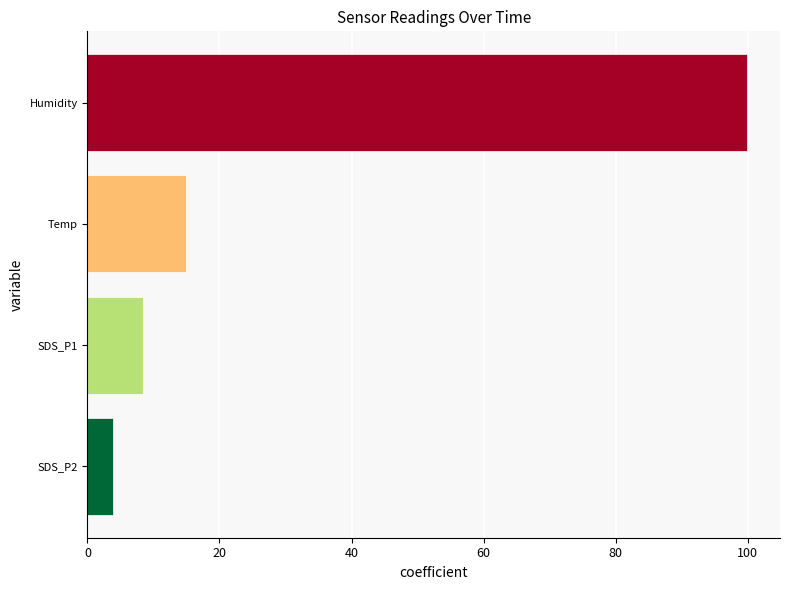

What is the difference between the maximum and minimum values?

96.0